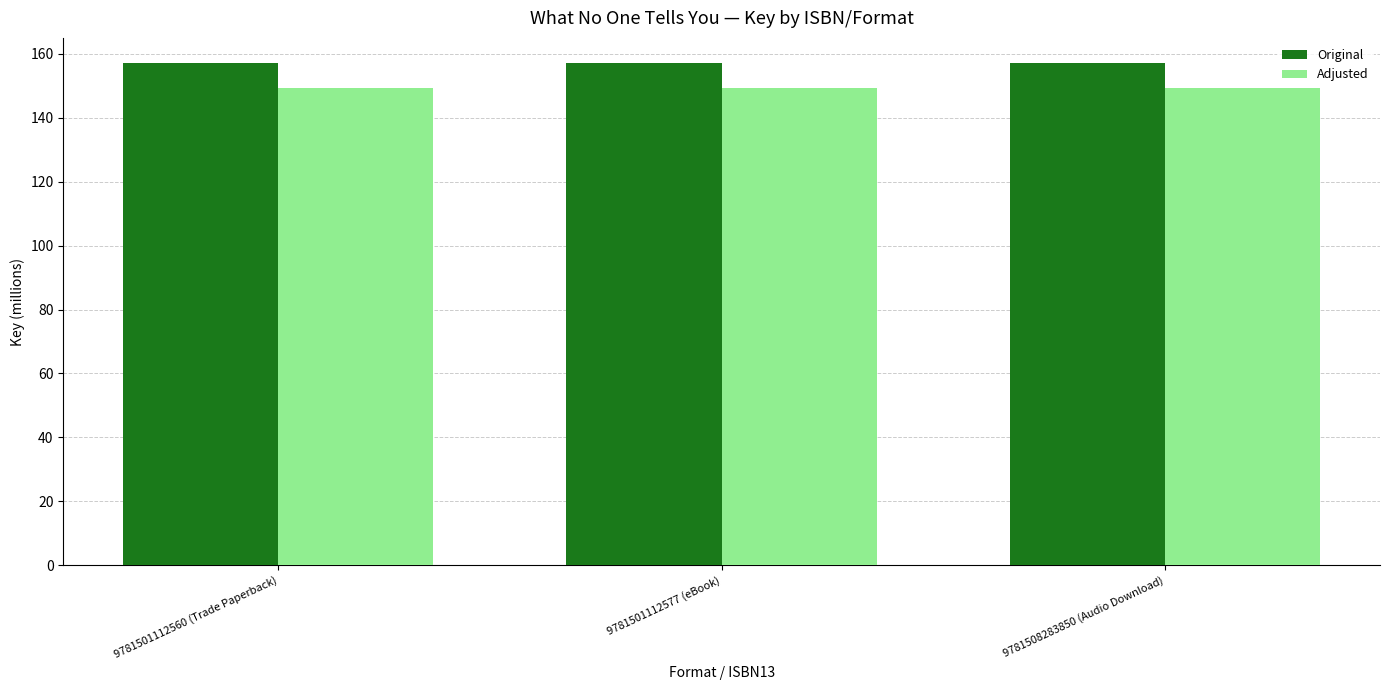

Rank the series at 9781501112577 (eBook) from lowest to highest value.

Adjusted, Original